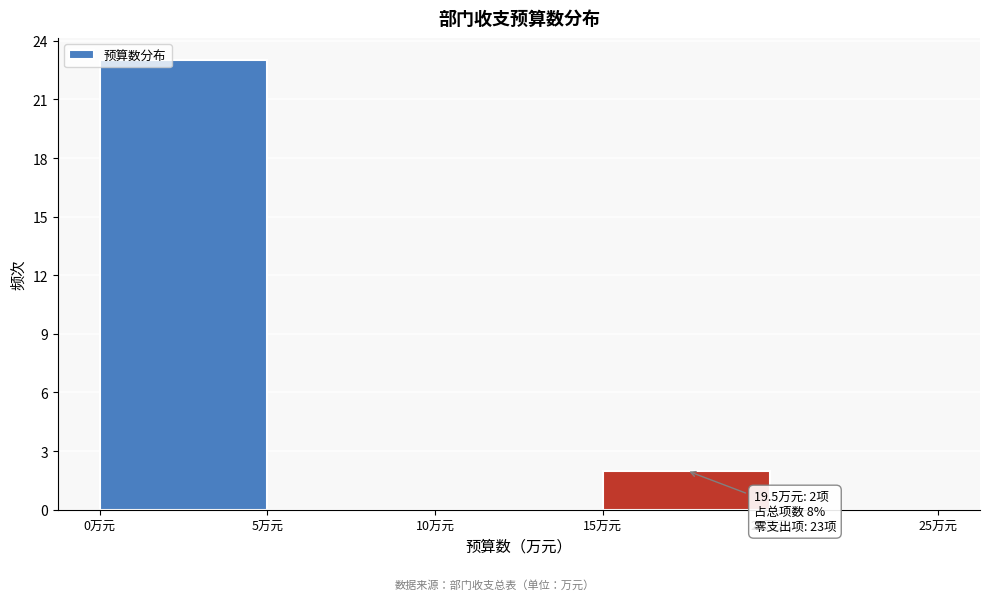

Which range on the x-axis has the tallest bar?

0 to 5